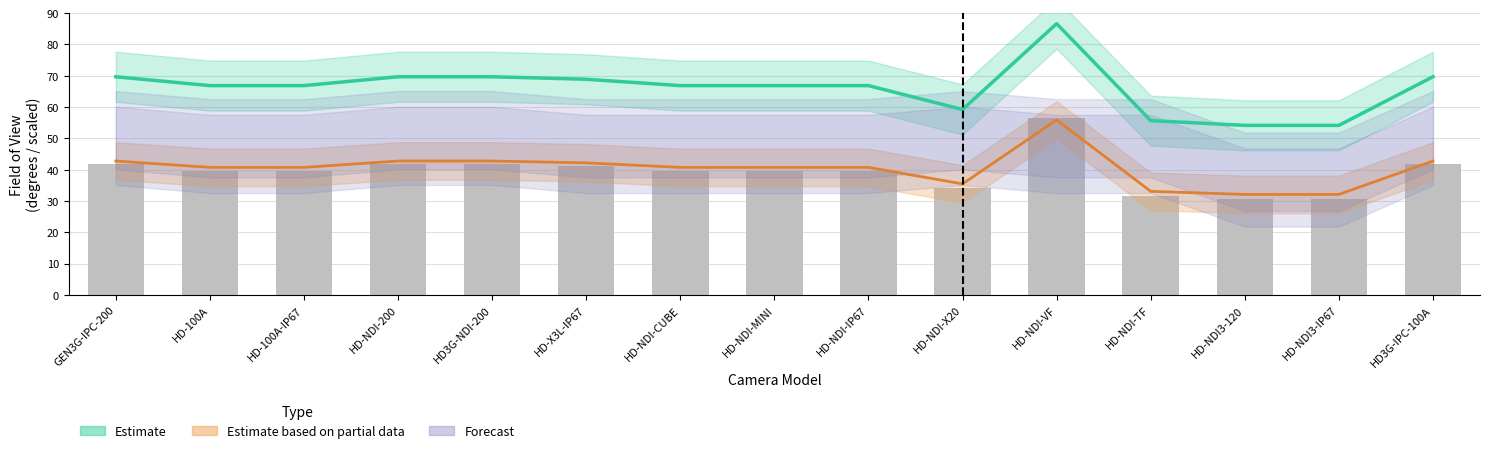

Are the bars grouped side by side (vs. stacked)?

No